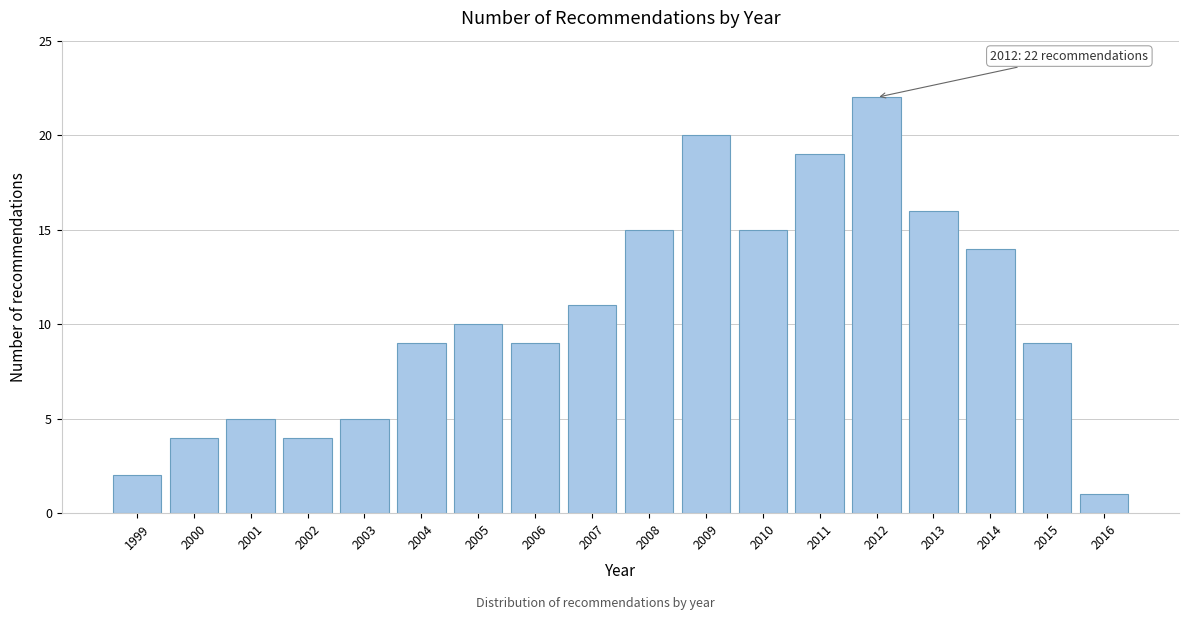

Reading left to right, extract all data points from this chart.

1999=2	2000=4	2001=5	2002=4	2003=5	2004=9	2005=10	2006=9	2007=11	2008=15	2009=20	2010=15	2011=19	2012=22	2013=16	2014=14	2015=9	2016=1